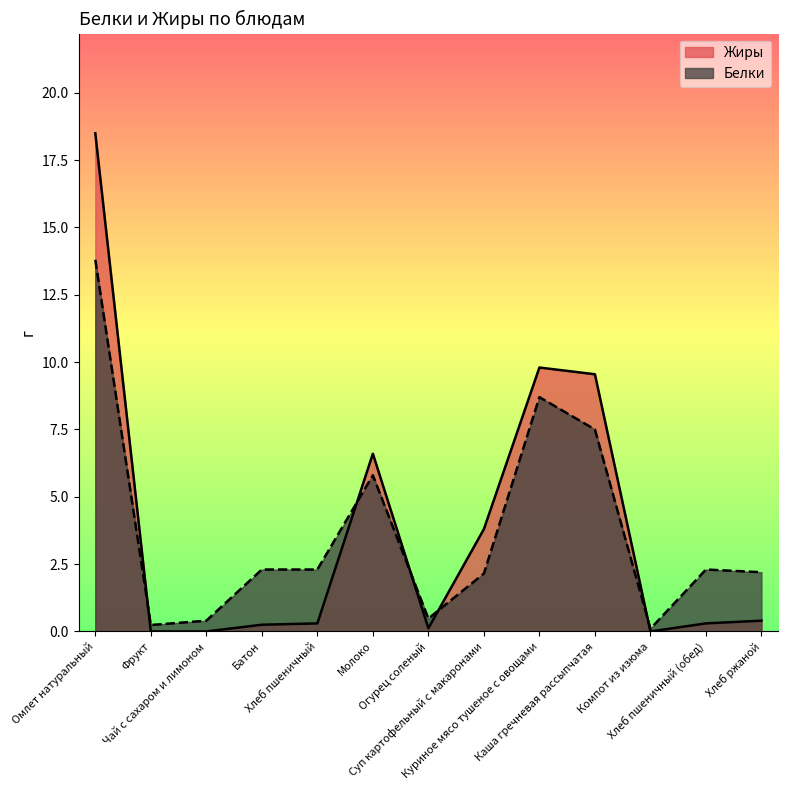

At which category is the sum across all series the highest?

Омлет натуральный